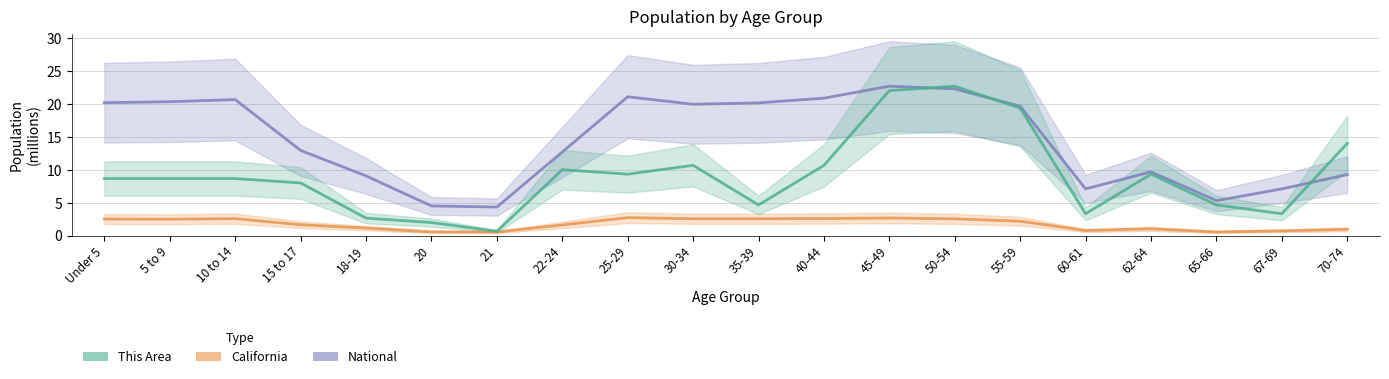

At which category is the sum across all series the highest?

50-54